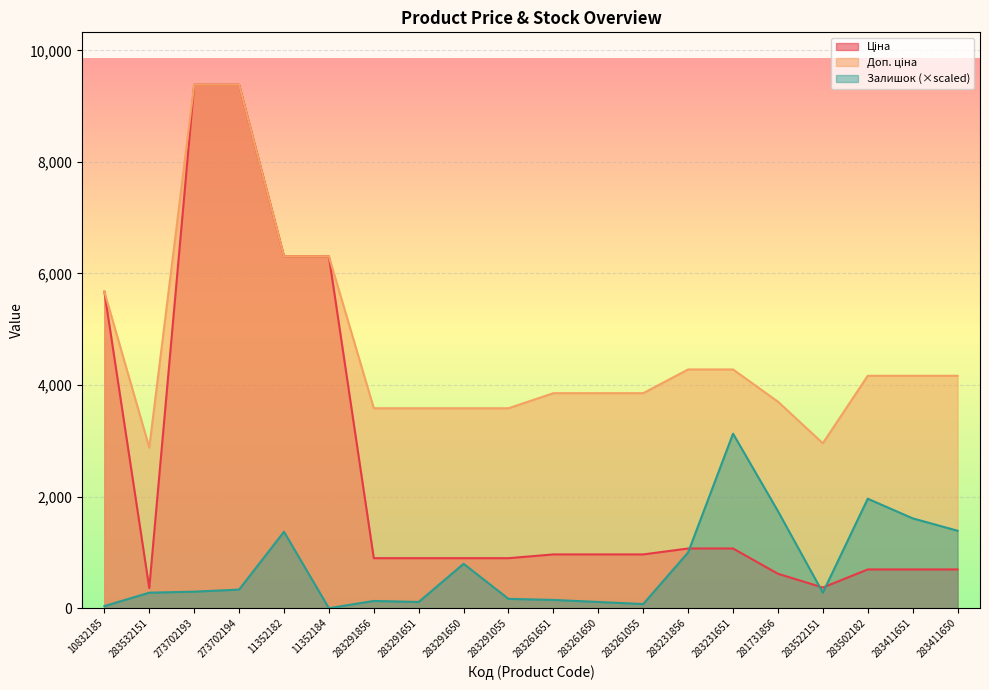

What value does the Доп. ціна series have at 10832185?

5673.8